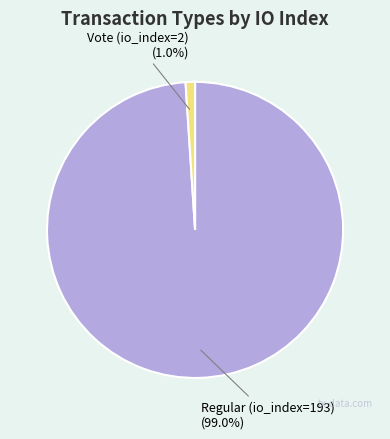

To the nearest percent, what percentage of the pie is Vote (io_index=2)?

1%